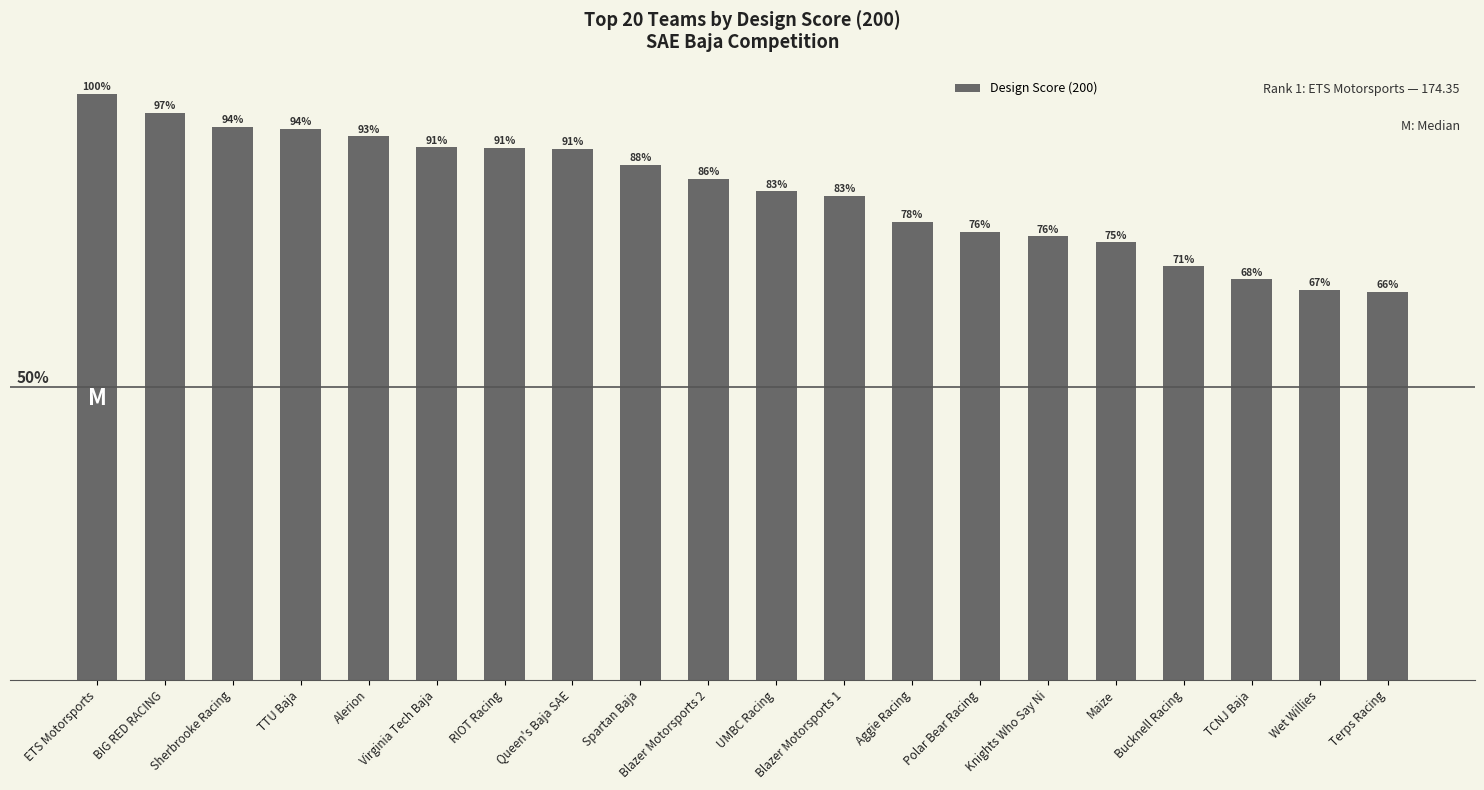

Rank the categories by value from highest to lowest.

ETS Motorsports, BIG RED RACING, Sherbrooke Racing, TTU Baja, Alerion, Virginia Tech Baja, RIOT Racing, Queen's Baja SAE, Spartan Baja, Blazer Motorsports 2, UMBC Racing, Blazer Motorsports 1, Aggie Racing, Polar Bear Racing, Knights Who Say Ni, Maize, Bucknell Racing, TCNJ Baja, Wet Willies, Terps Racing